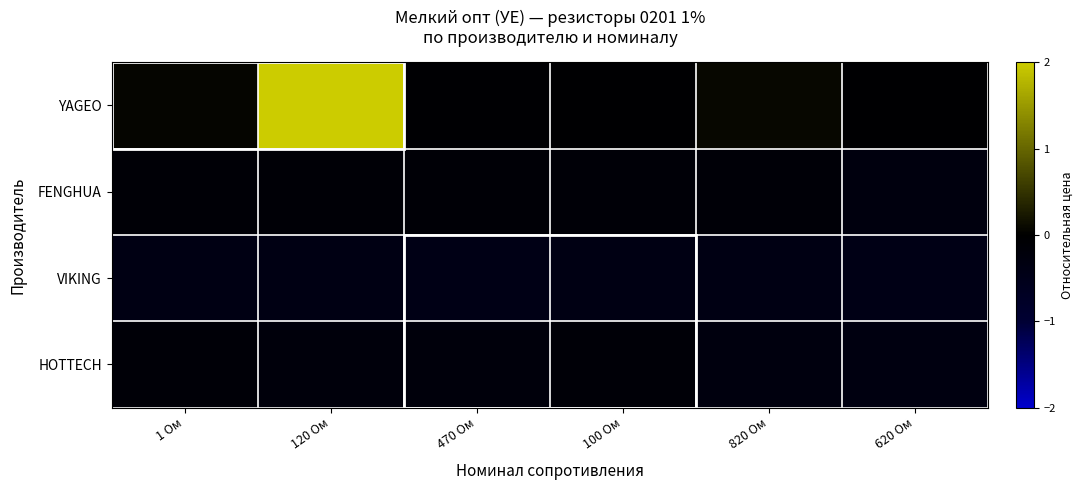

Which series has the largest range (max minus min)?

YAGEO